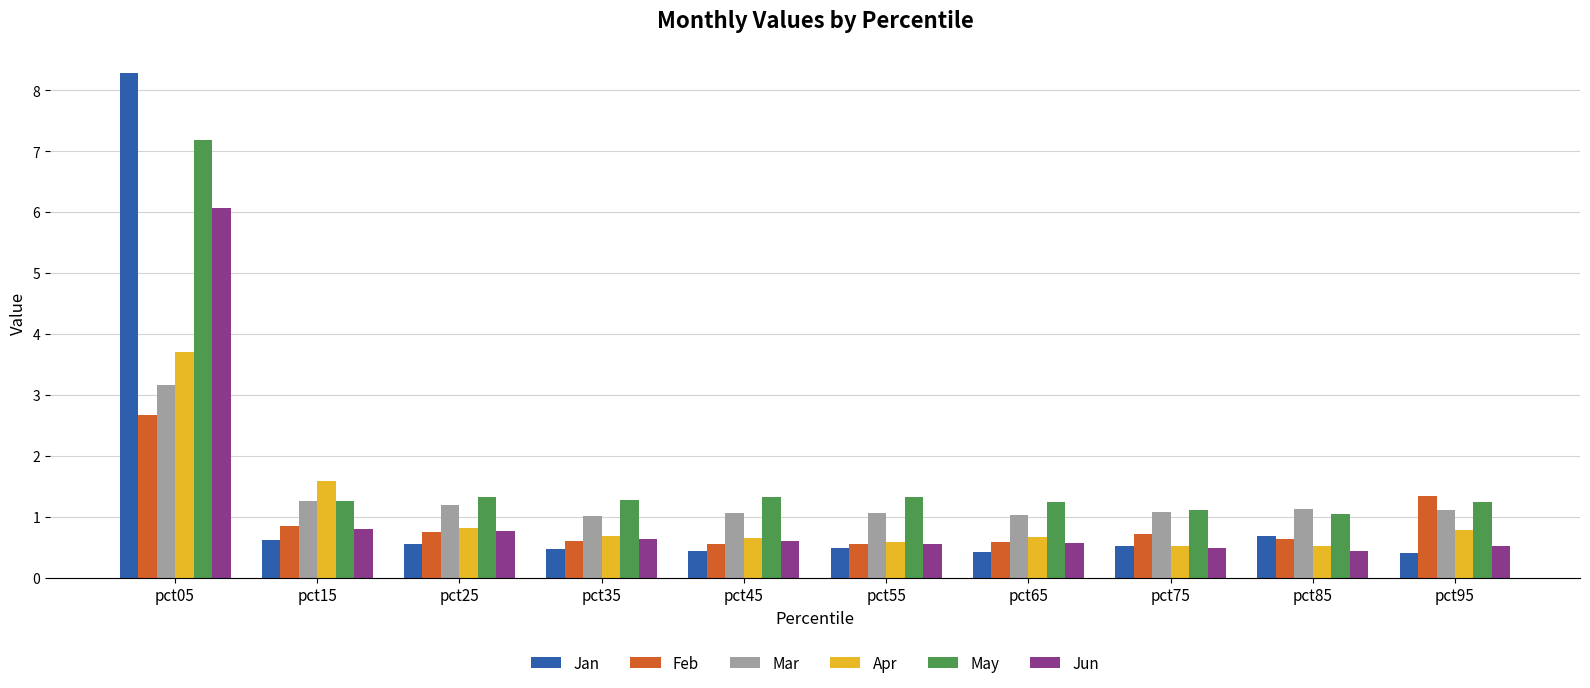

What is the value of the Feb bar at the 7th from the left?

0.6